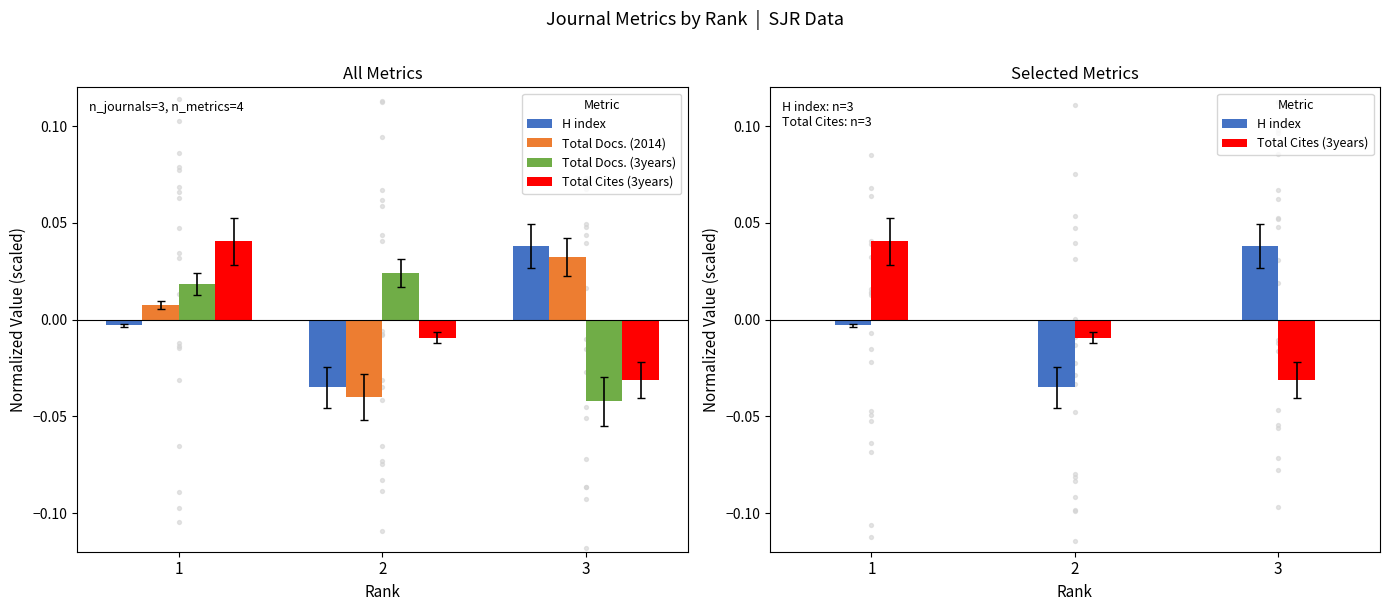

Which series has the widest spread of Y values?

H index